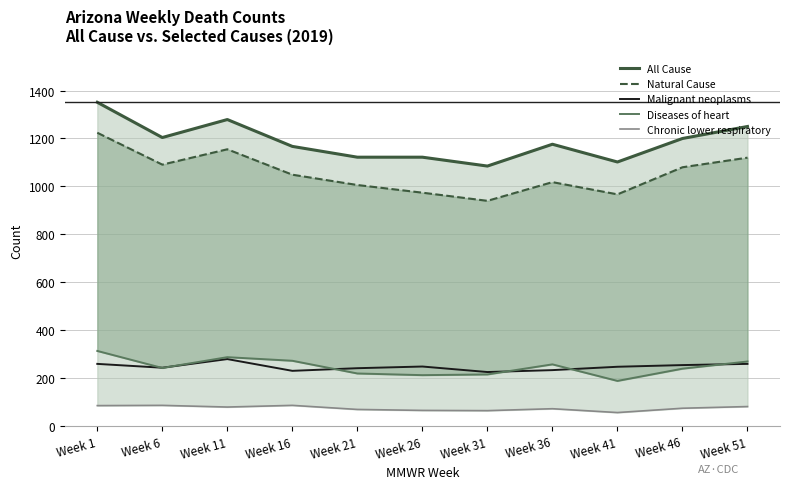

Which series has the largest total across all categories?

All Cause